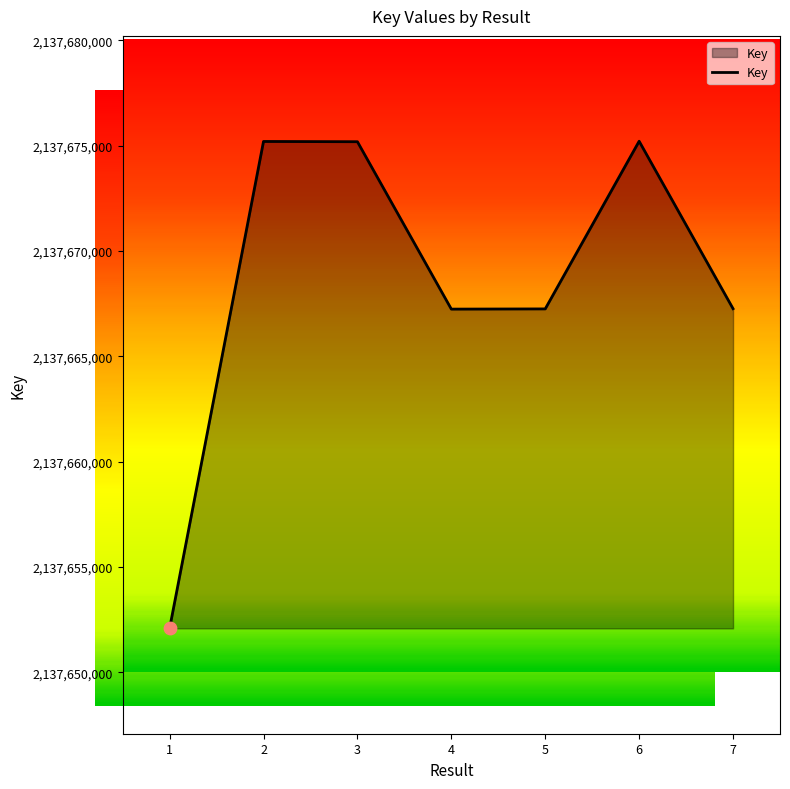

What is the change in value from 2 to 6?

+11